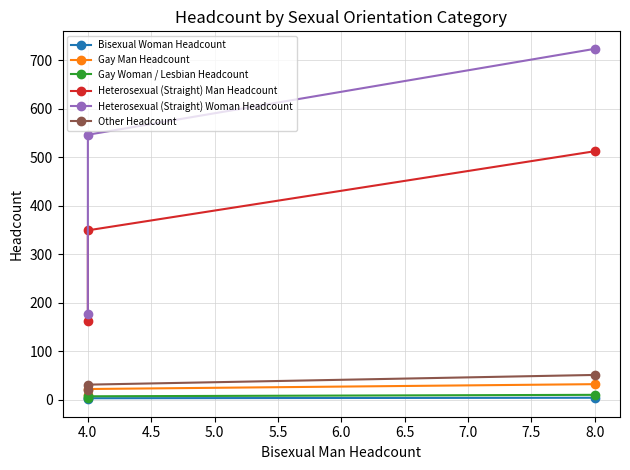

Between 4.0 and 3.5, which is larger?

4.0